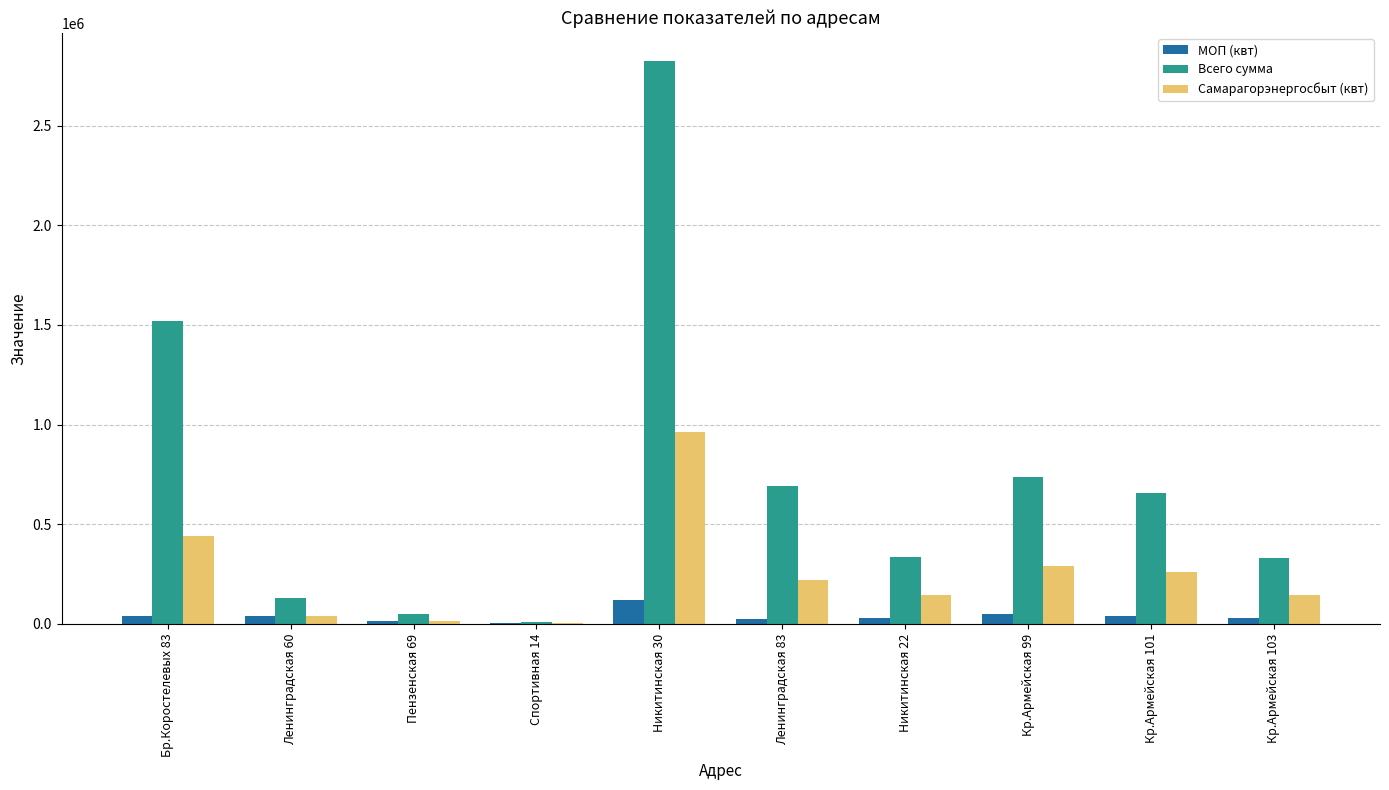

What is the maximum value for Самарагорэнергосбыт (квт)?

964006.0